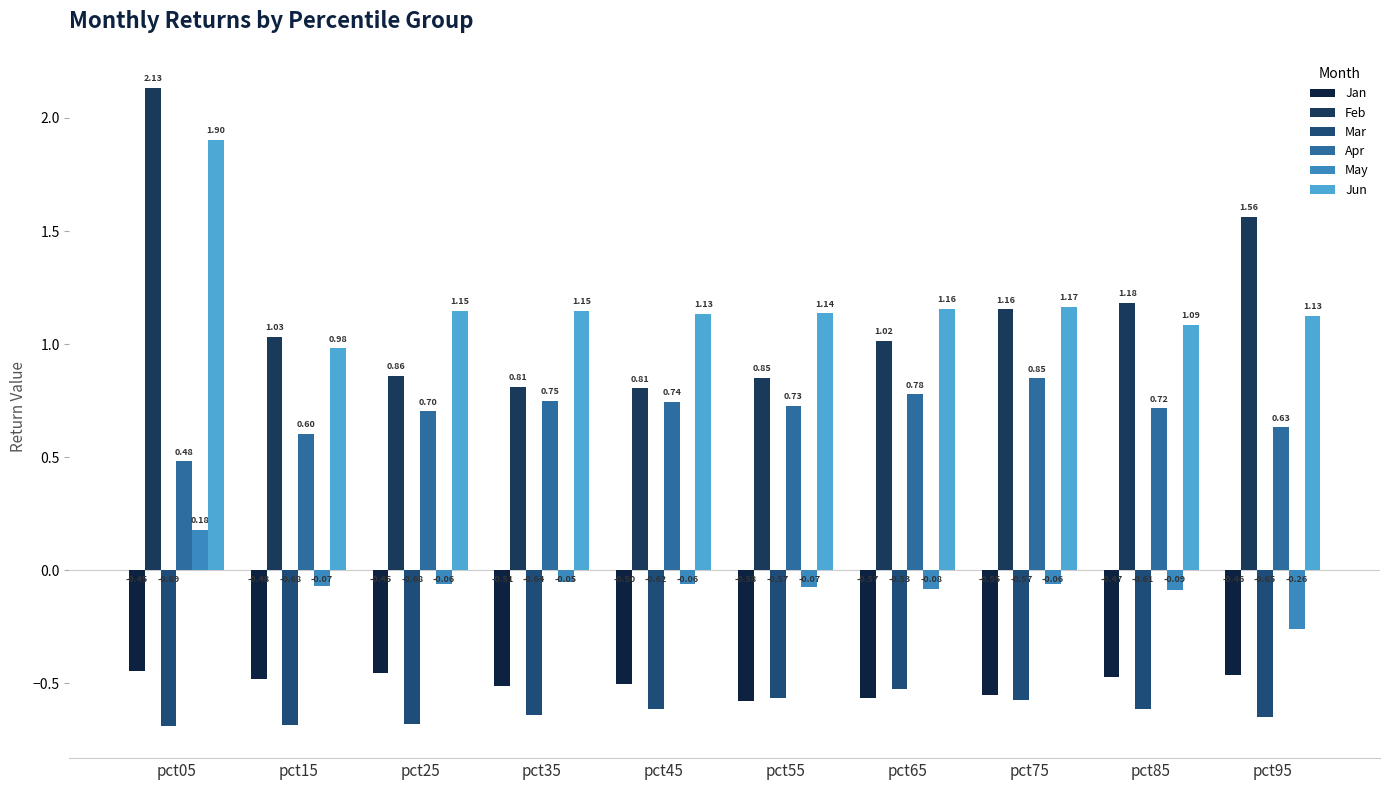

Are the bars horizontal?

No